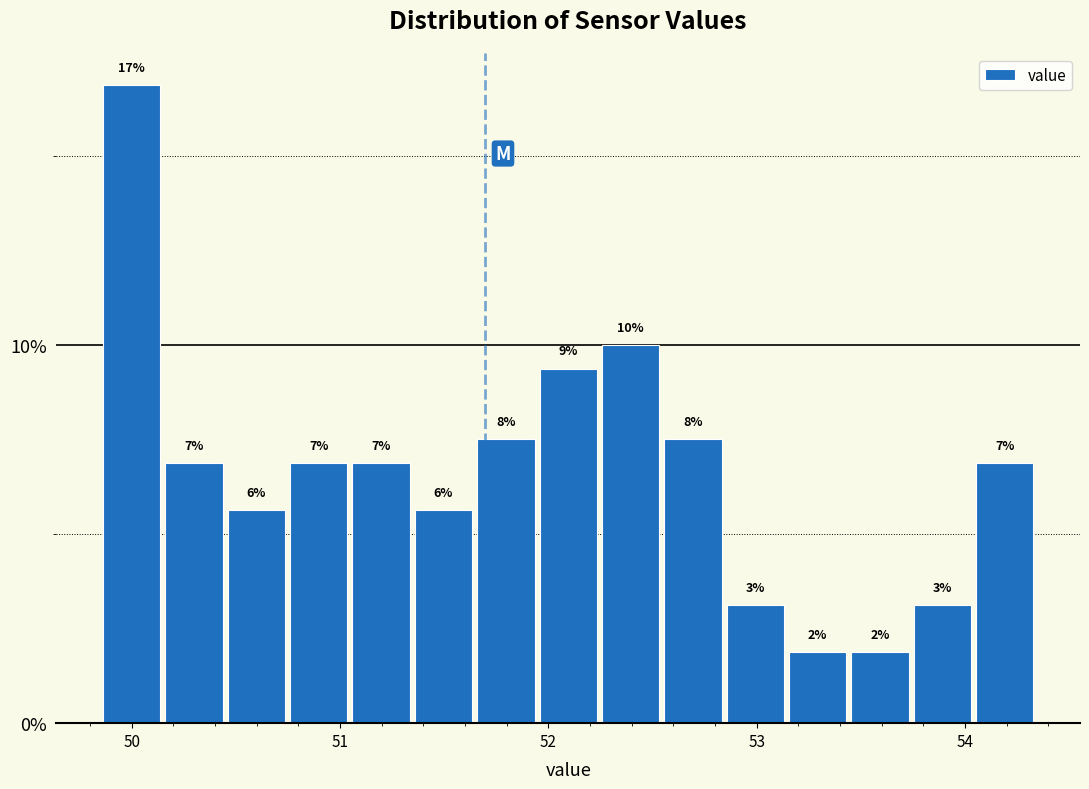

Around what value on the x-axis is the tallest bar? Give the approximate position of its centre, as read against the axis.

50.0